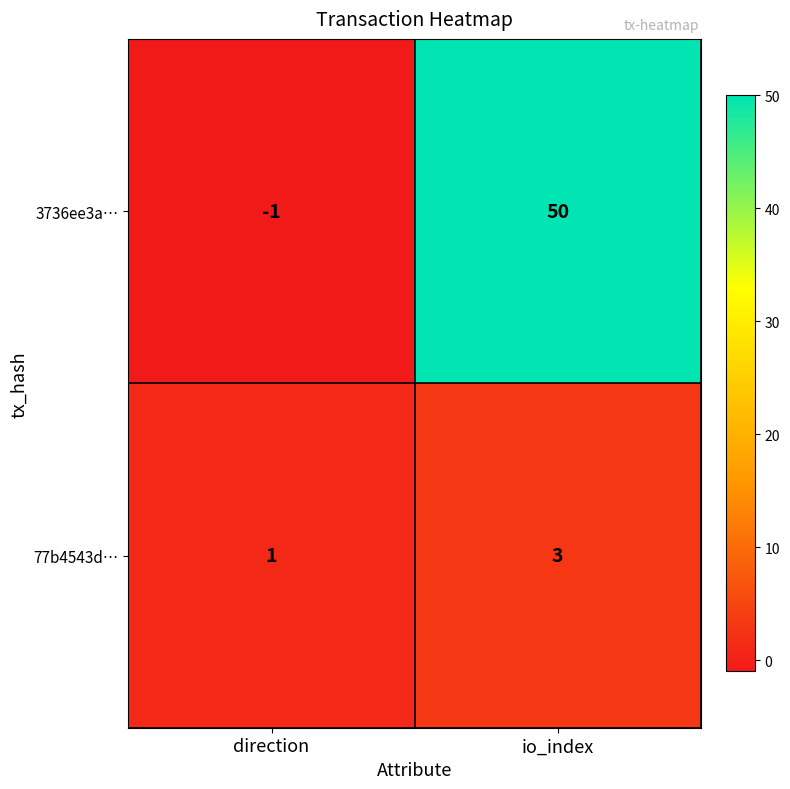

What is the approximate value of 3736ee3a… at io_index?

50